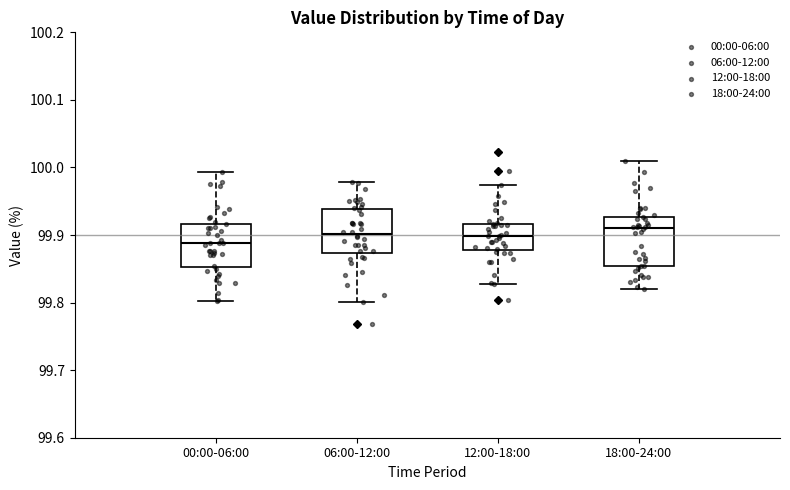

Reading left to right, transcribe this box plot: for each box, give where its median line is, the range the box spans, and where its two whiskers end, as read against the y-axis. The values are not printed on the chart, so give them approximately, as read against the axis.

00:00-06:00: median 99.89, box 99.85 to 99.92, whiskers 99.80 to 99.99
06:00-12:00: median 99.90, box 99.87 to 99.94, whiskers 99.80 to 99.98
12:00-18:00: median 99.90, box 99.88 to 99.92, whiskers 99.83 to 99.97
18:00-24:00: median 99.91, box 99.85 to 99.93, whiskers 99.82 to 100.01